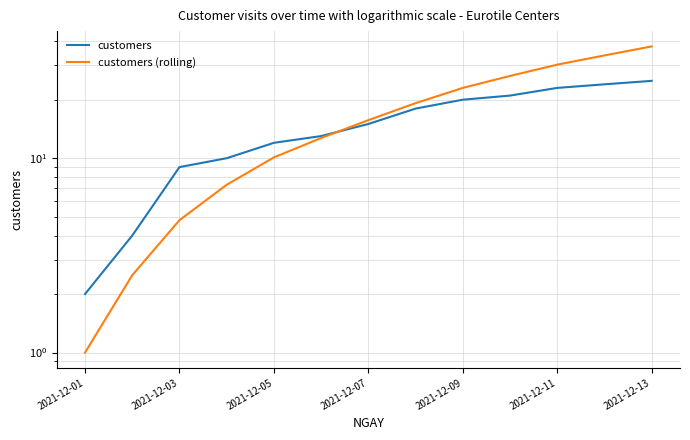

List the series in order of their peak value, highest first.

customers (rolling), customers